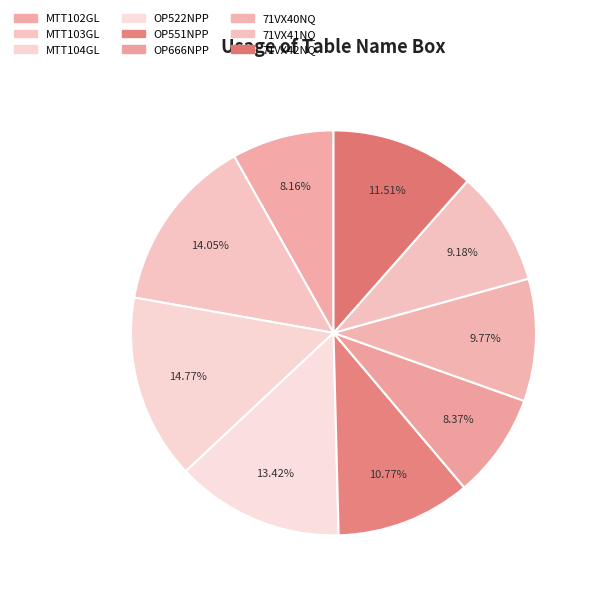

The OP666NPP slice represents 8% of the pie. True or false?

True